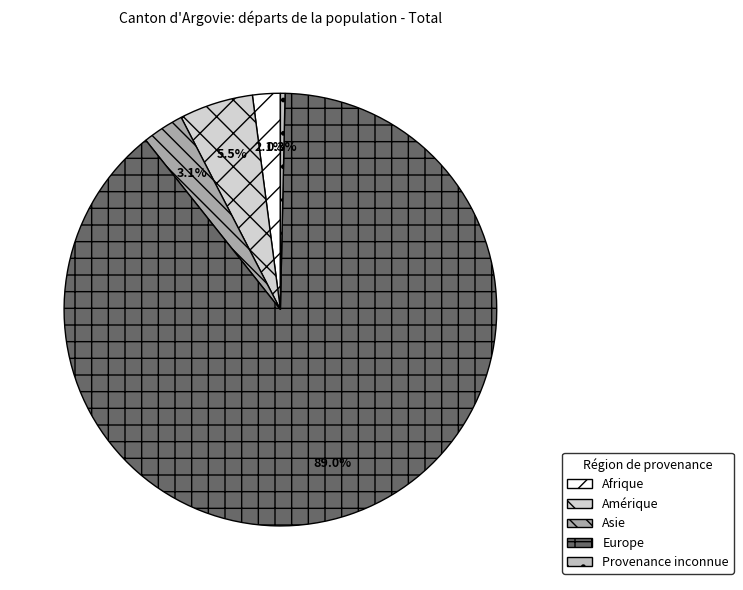

Count the number of slices in the pie.

5